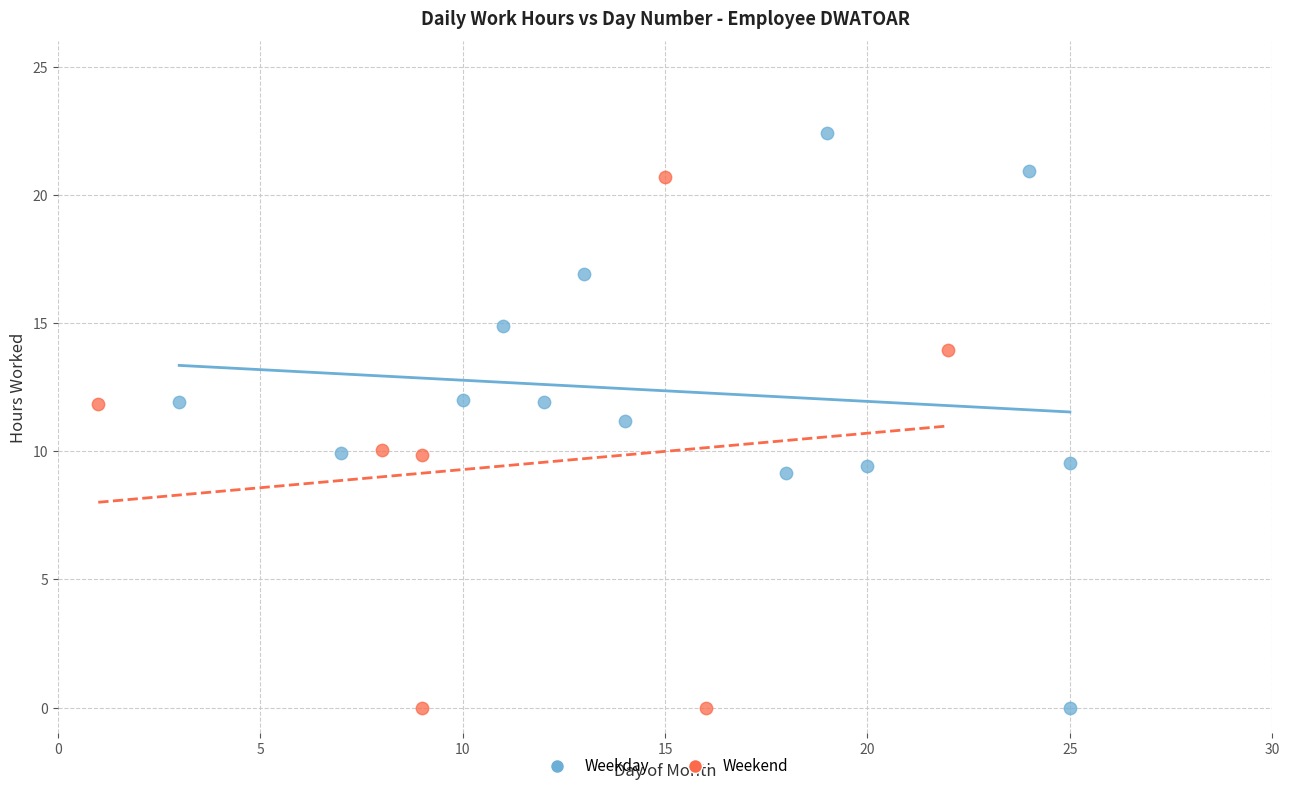

What are all the series names shown in the legend?

Weekday, Weekend